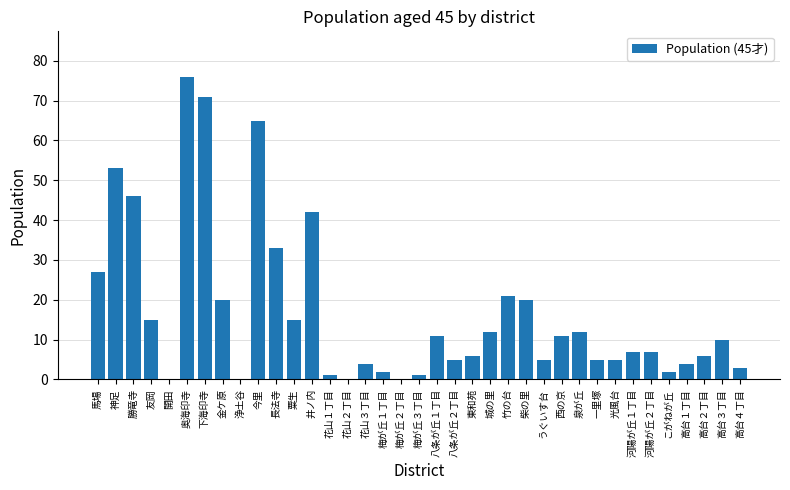

What is the sum of all values?

623